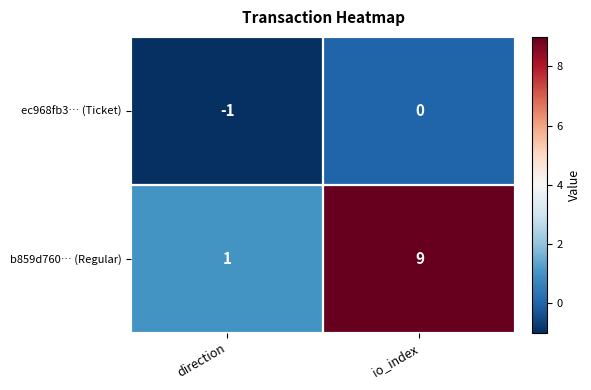

Which series has the widest spread of values?

b859d760… (Regular)